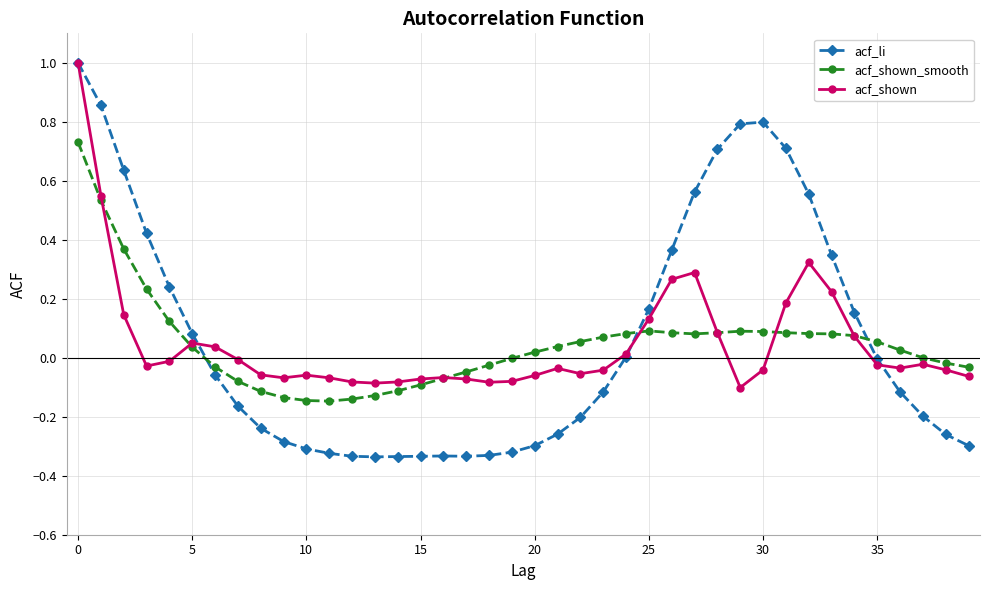

How many intersections are there between acf_li and acf_shown_smooth?

3